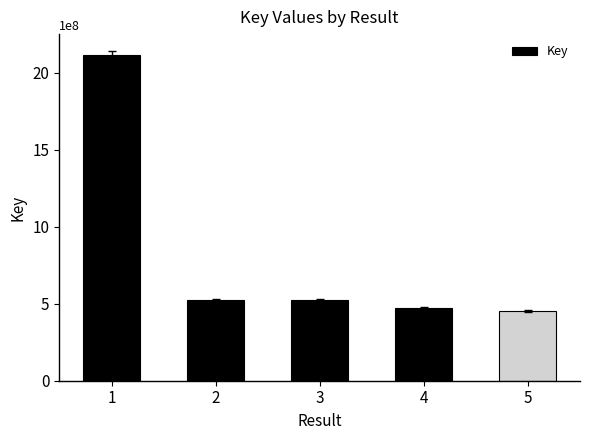

What is the value of the 5th bar from the left?

452062478